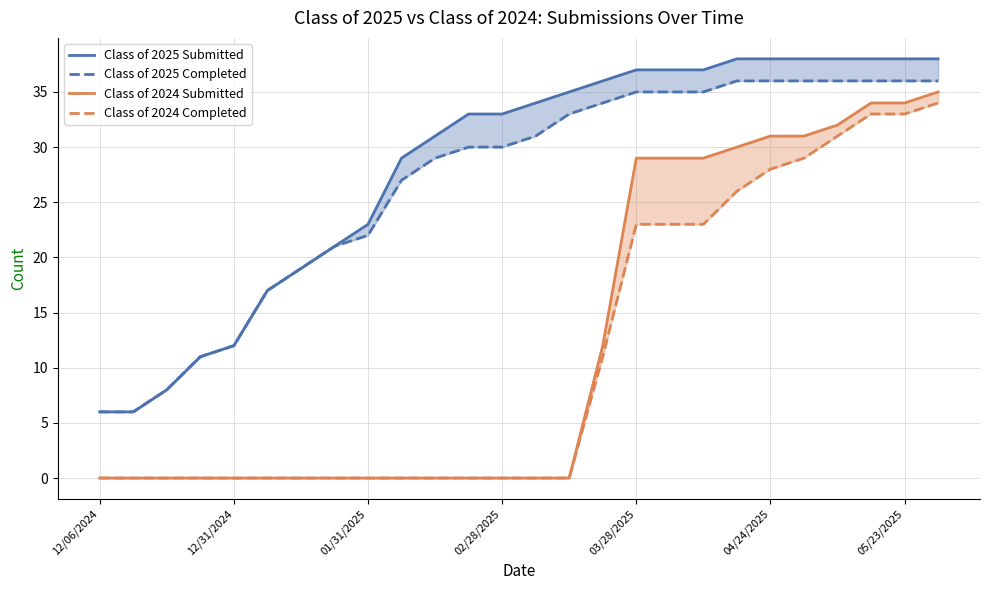

At which category does the chart reach its minimum across all series?

12/06/2024